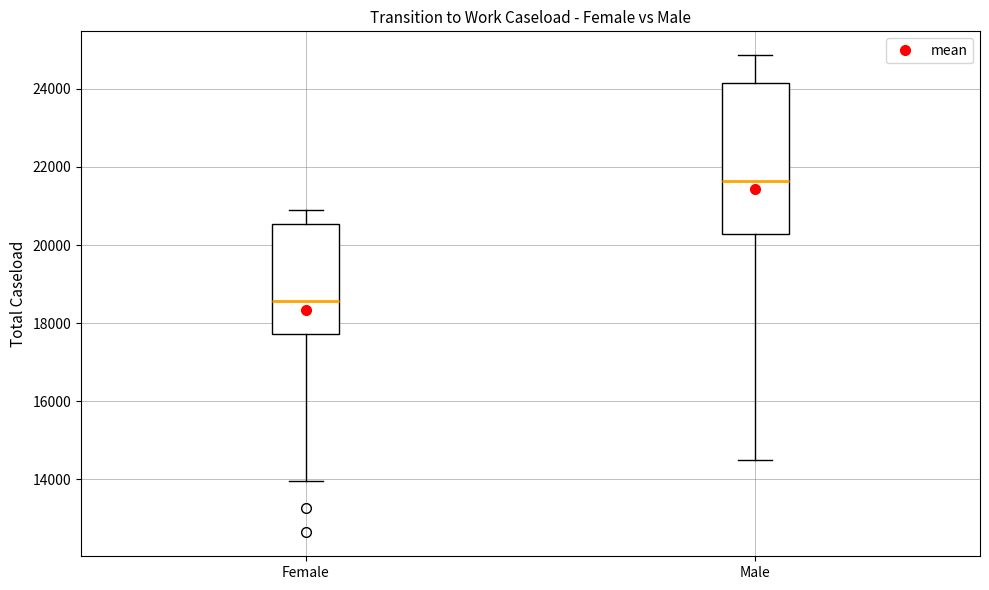

Reading left to right, transcribe this box plot: for each box, give where its median line is, the range the box spans, and where its two whiskers end, as read against the y-axis. The values are not printed on the chart, so give them approximately, as read against the axis.

Female: median 18600, box 17800 to 20600, whiskers 14000 to 21000
Male: median 21600, box 20200 to 24200, whiskers 14400 to 24800